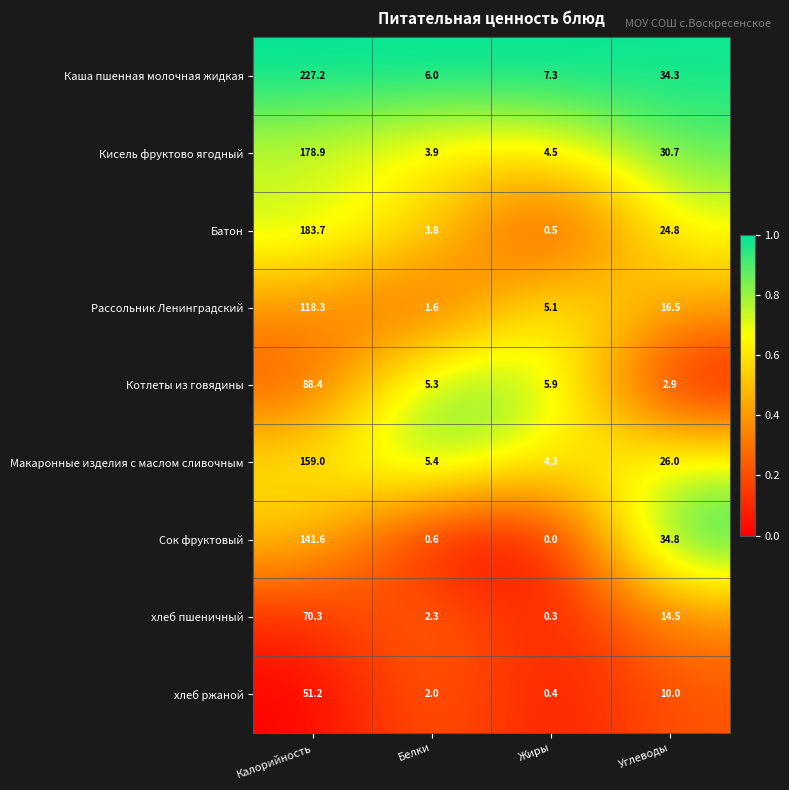

The Макаронные изделия с маслом сливочным series shows 70.6 at Калорийность. True or false?

False